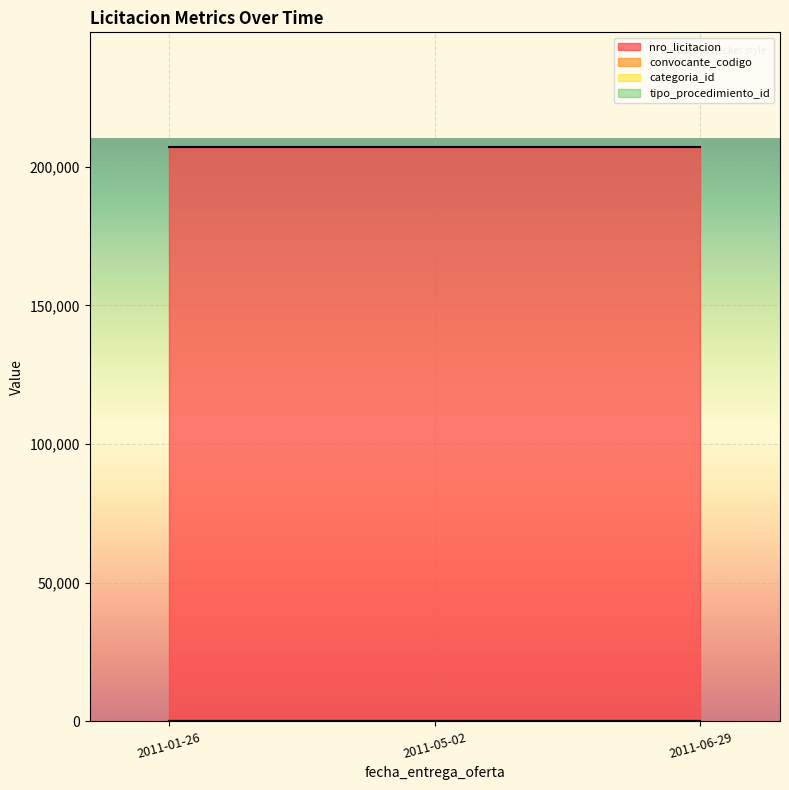

Between 2011-05-02 07:30:00 and 2011-01-26 08:00:00, which is larger?

2011-05-02 07:30:00